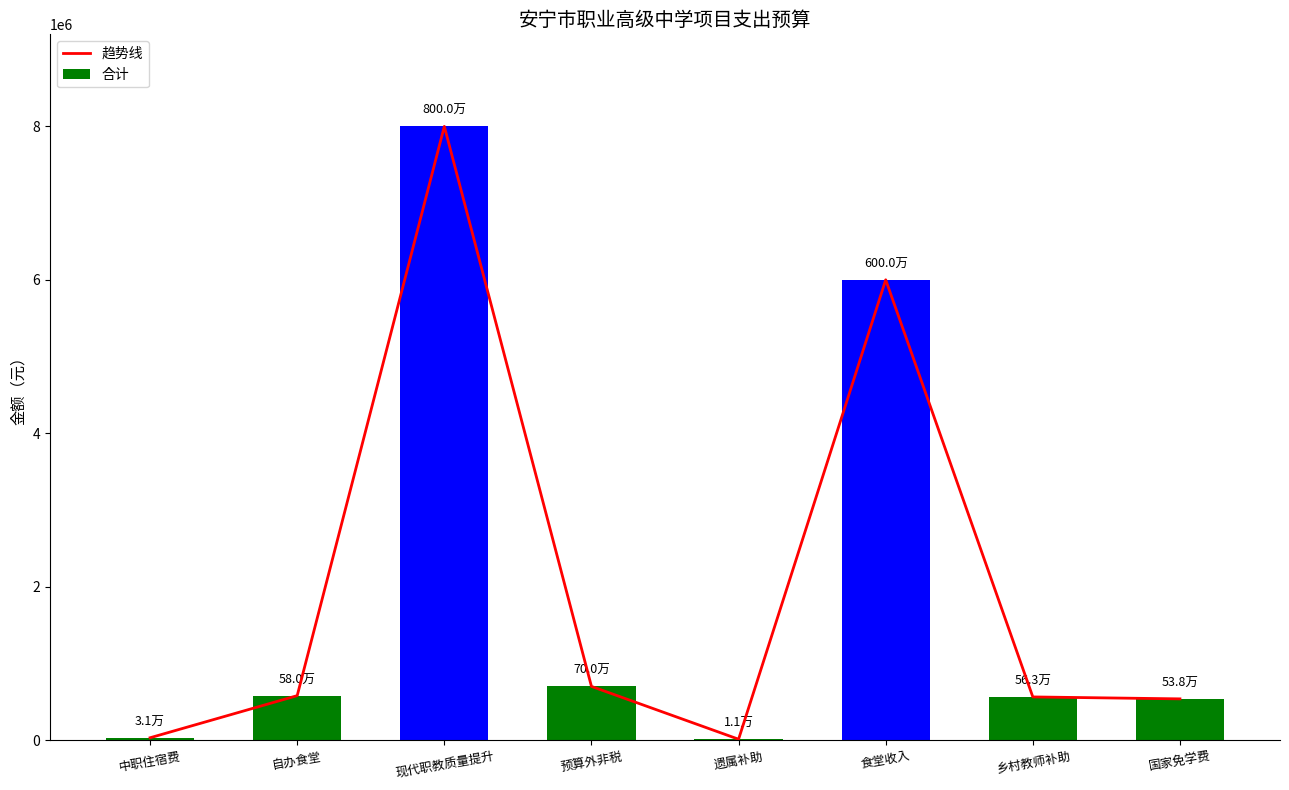

Does the chart contain stacked bars?

No